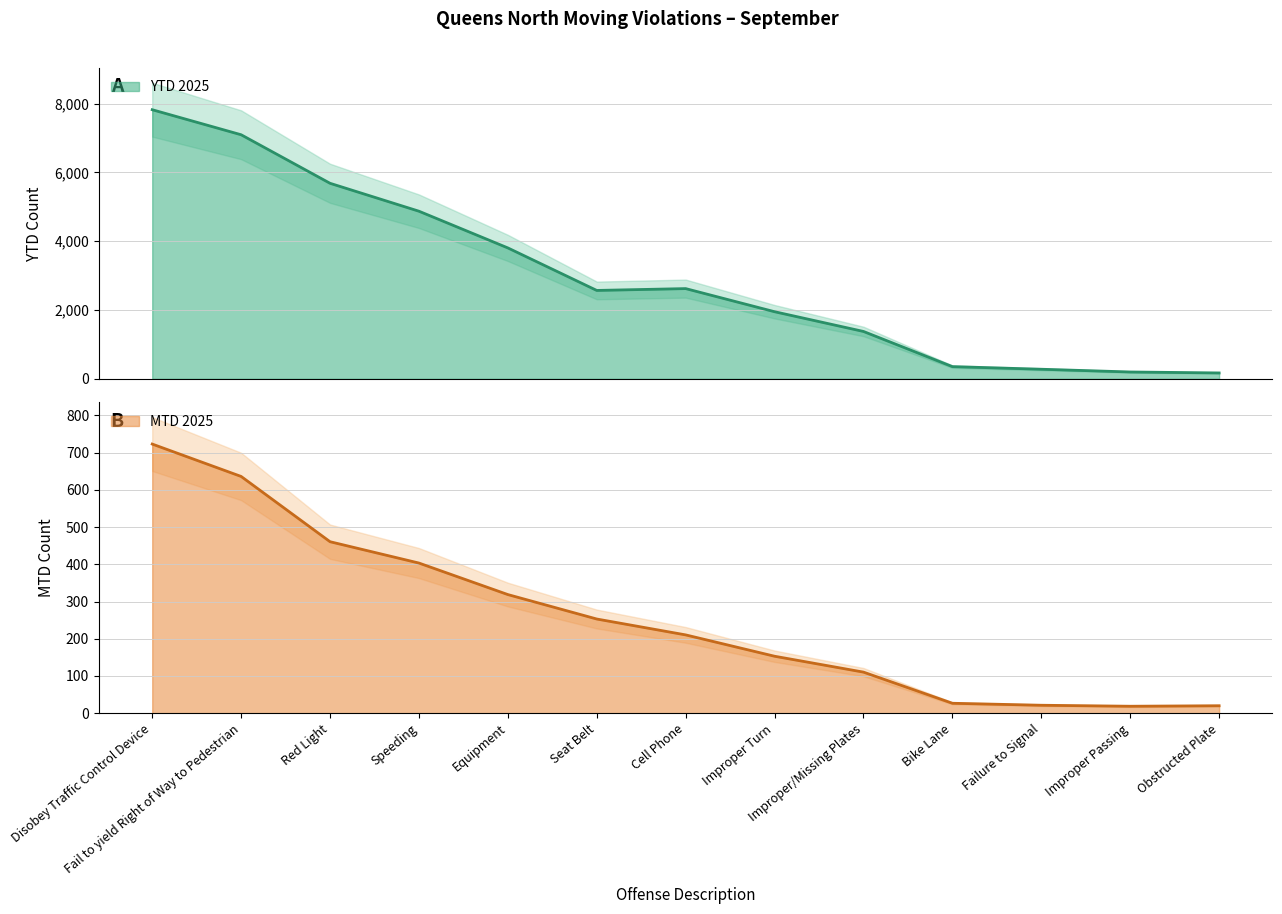

What are all the series names shown in the legend?

MTD 2025, YTD 2025